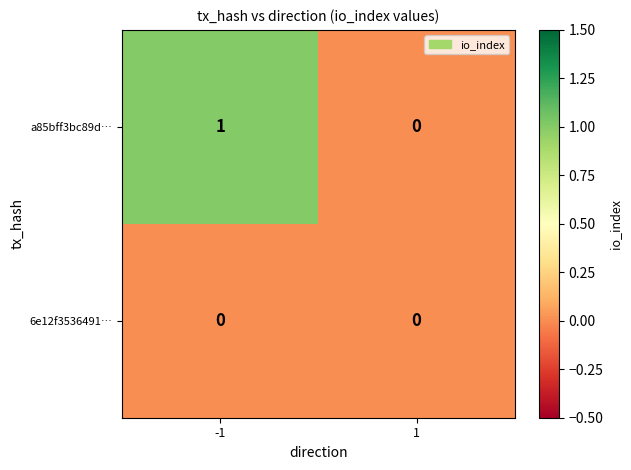

Is it true that a85bff3bc89d… equals 1 at 1?

False